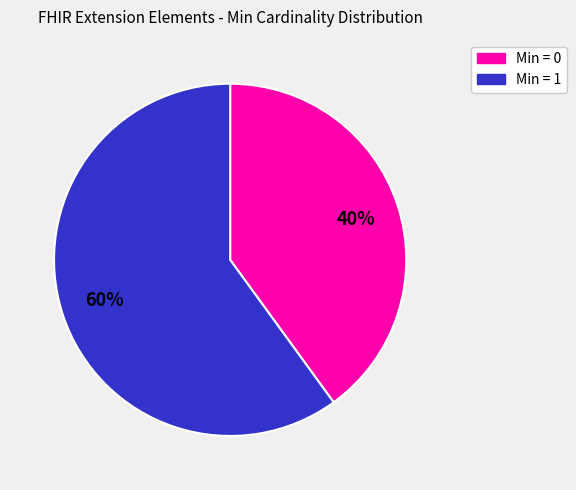

To the nearest percent, what is the difference between the largest and smallest slice percentages?

20%